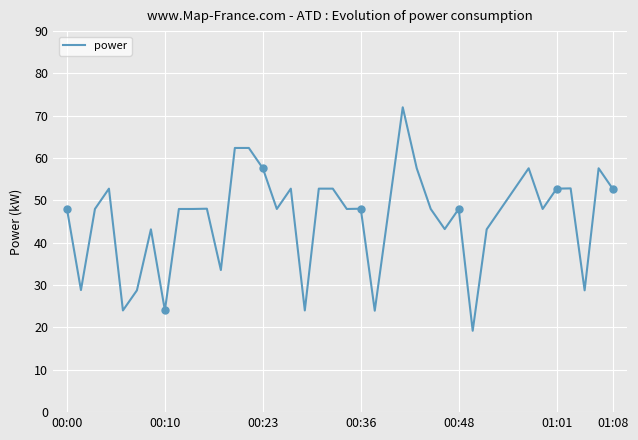

What is the highest value of the power series?

72.0